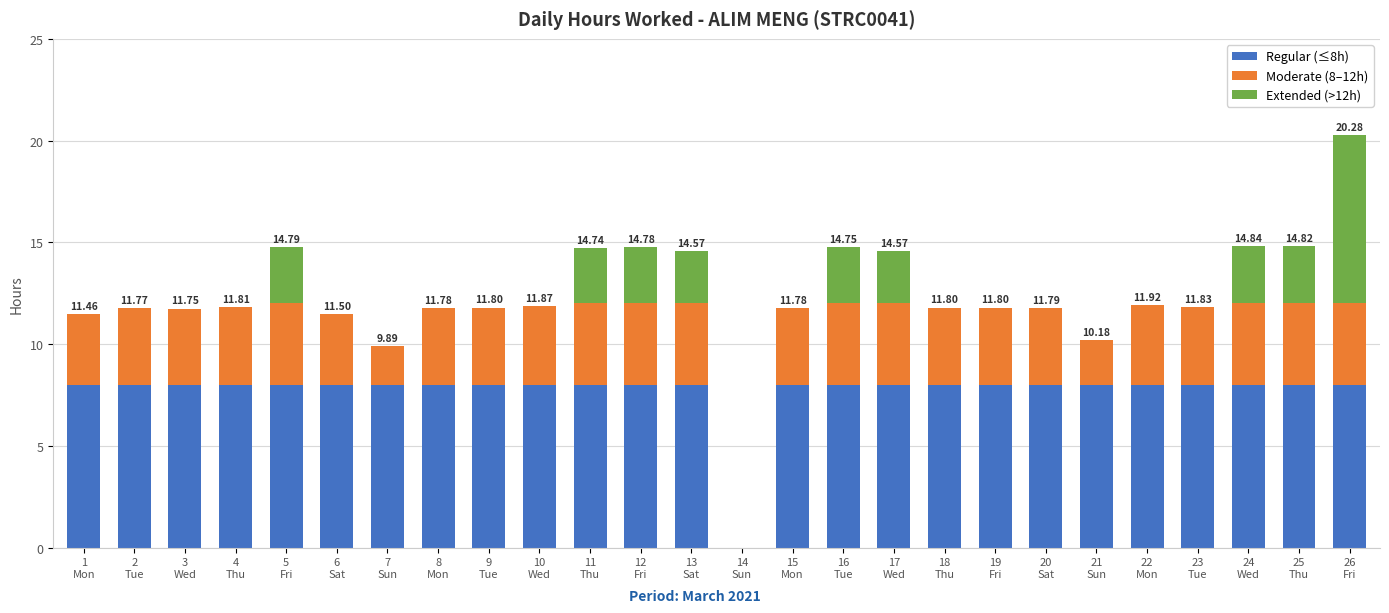

The value of Regular (≤8h) at 20
Sat is 1.6. True or false?

False